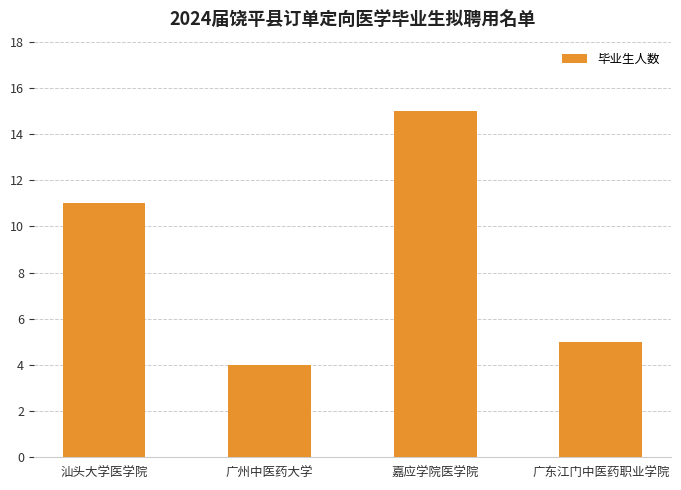

At which label is the value closest to 9?

汕头大学医学院